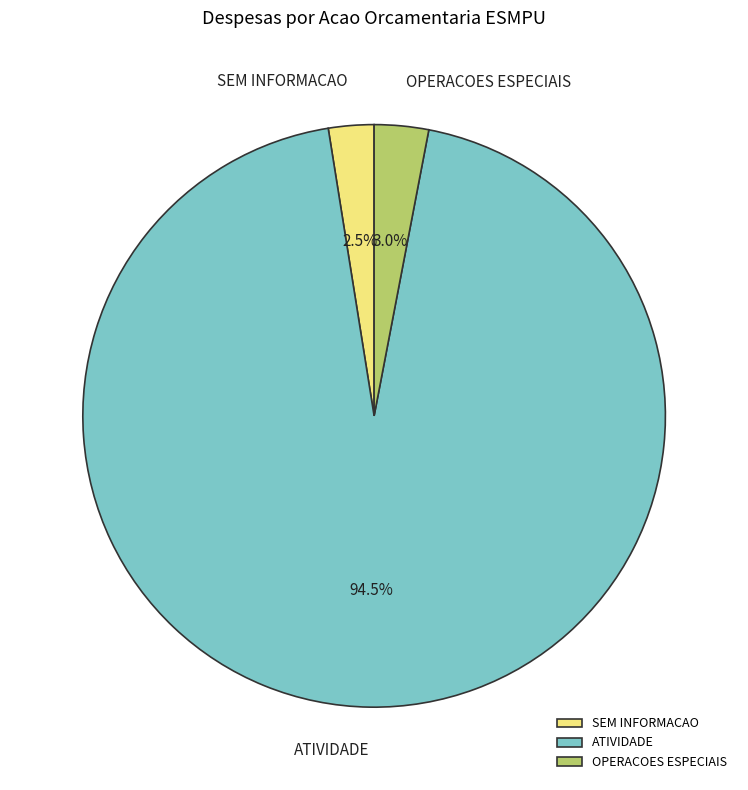

What is the largest slice in the pie chart?

ATIVIDADE